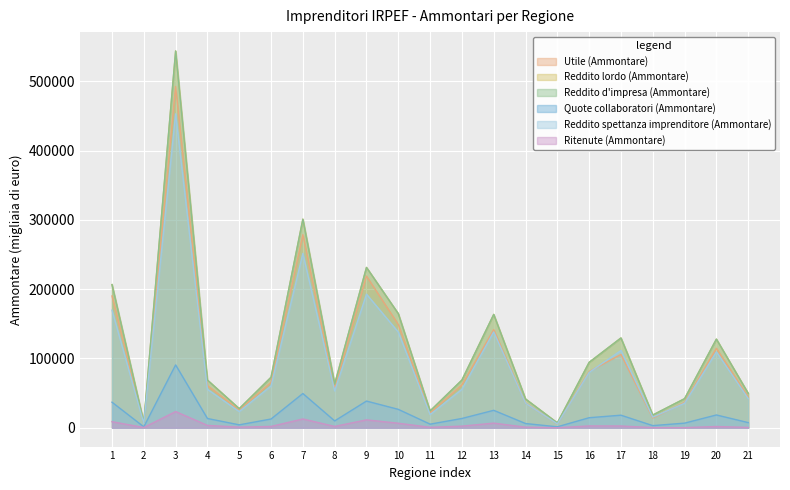

True or false: Utile (Ammontare) has a value of 342731 at 9.

False